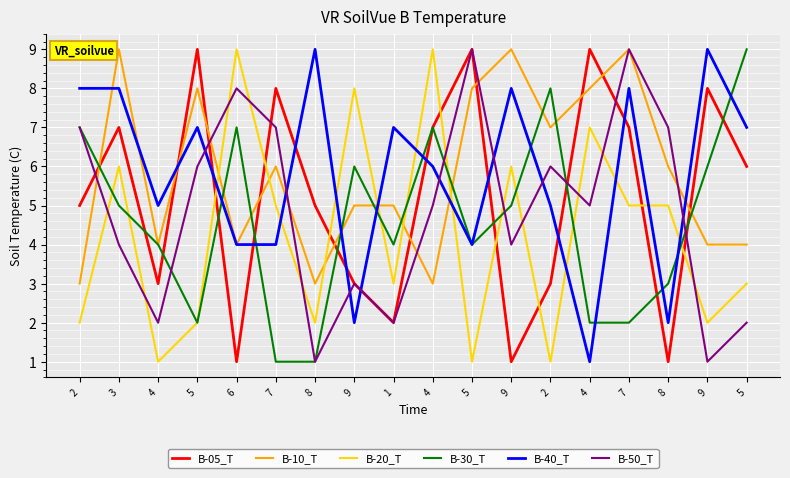

What are all the series names shown in the legend?

B-05_T, B-10_T, B-20_T, B-30_T, B-40_T, B-50_T